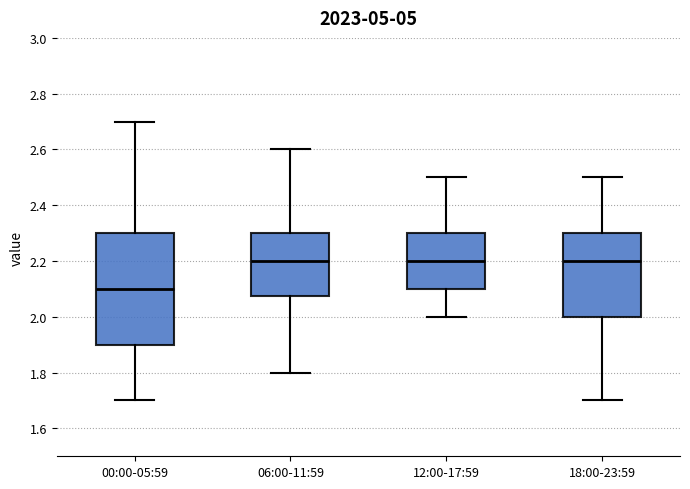

Reading left to right, read every box against the y-axis: the position of its median line, the range the box covers, and the ends of its whiskers. The values are not printed on the chart, so give them approximately, as read against the axis.

00:00-05:59: median 2.10, box 1.90 to 2.30, whiskers 1.70 to 2.70
06:00-11:59: median 2.20, box 2.08 to 2.30, whiskers 1.80 to 2.60
12:00-17:59: median 2.20, box 2.10 to 2.30, whiskers 2.00 to 2.50
18:00-23:59: median 2.20, box 2.00 to 2.30, whiskers 1.70 to 2.50